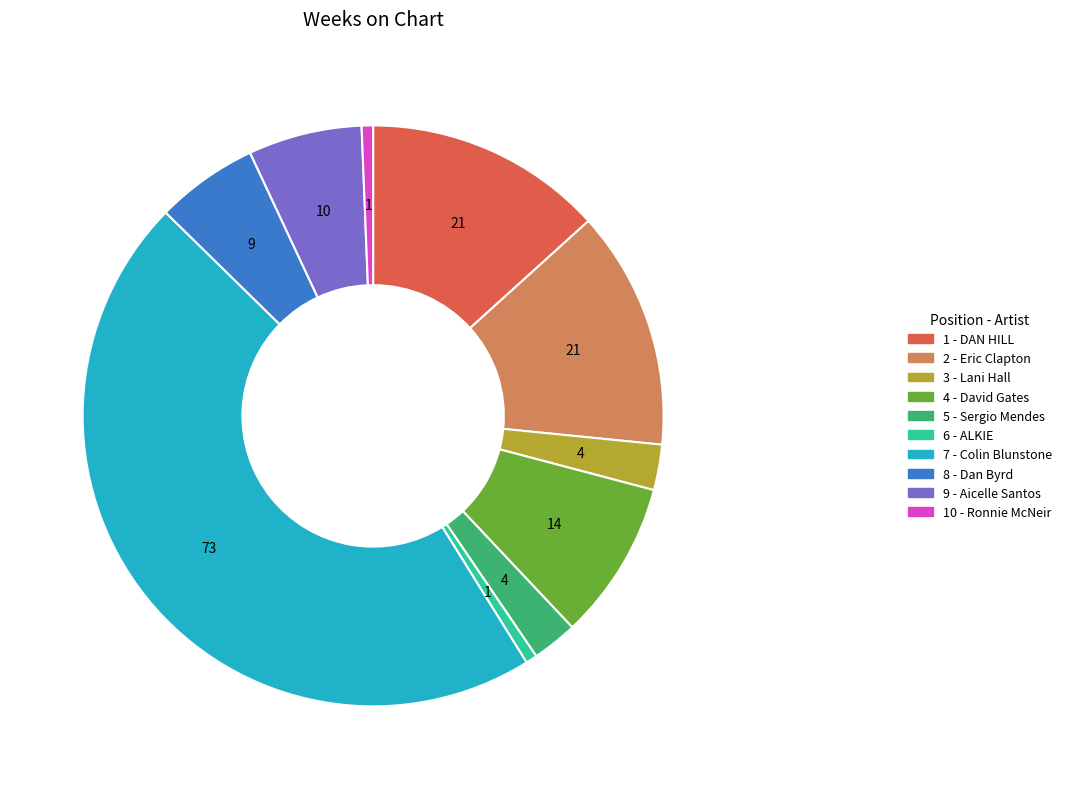

True or false: 8 - Dan Byrd accounts for 1% of the total.

False